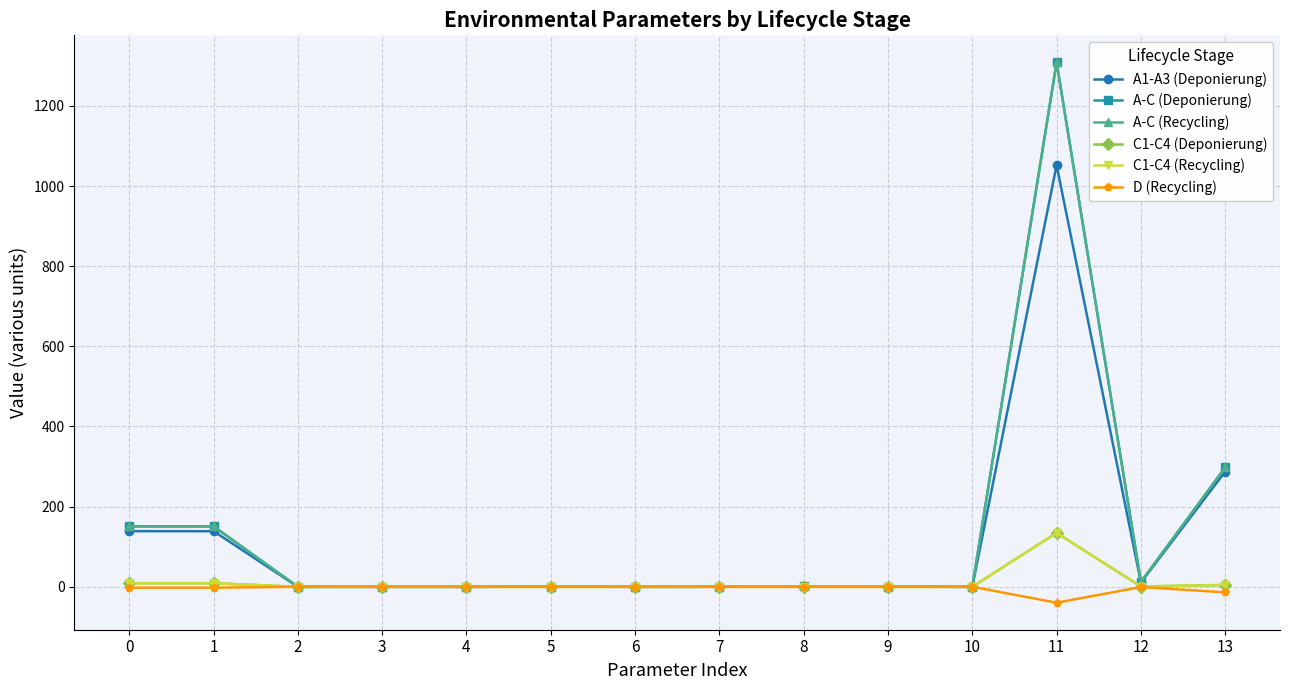

Which series changed the most between 11 and 13?

A-C (Deponierung)